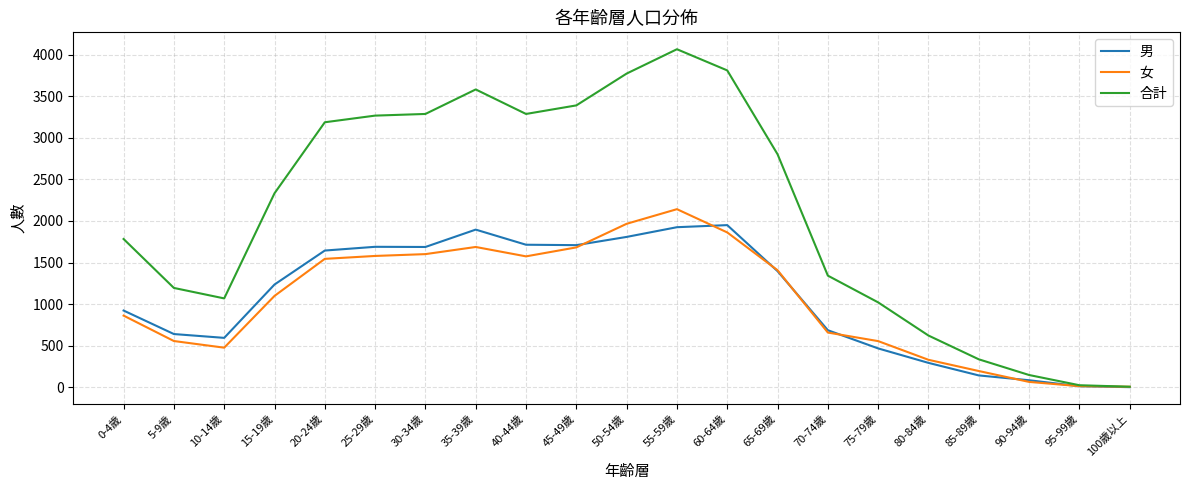

Where is 男 nearest to the value 975?

0-4歲